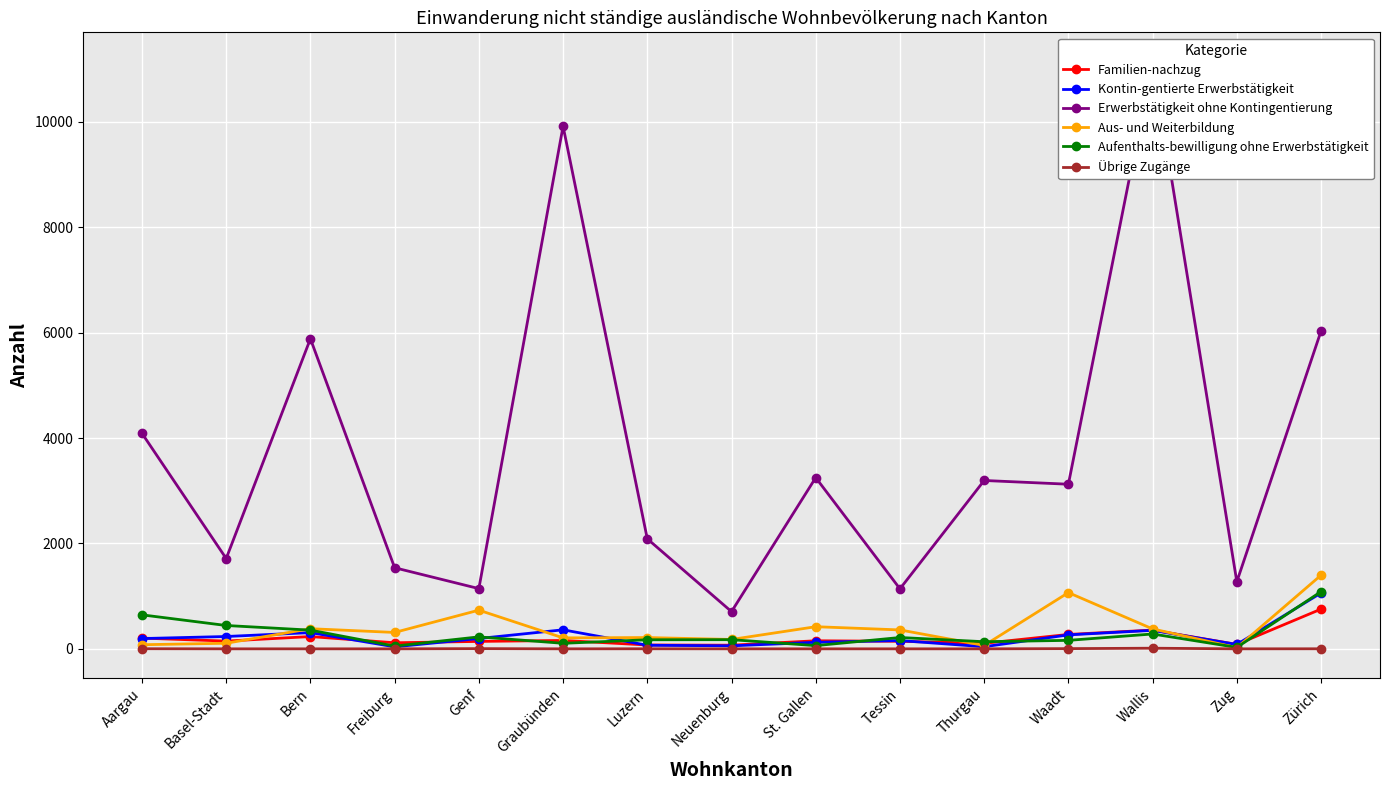

Reading left to right, list all the values displayed in this chart.

Familien-nachzug: Aargau=204	Basel-Stadt=147	Bern=233	Freiburg=115	Genf=141	Graubünden=159	Luzern=73	Neuenburg=69	St. Gallen=153	Tessin=143	Thurgau=105	Waadt=273	Wallis=356	Zug=84	Zürich=754
Kontin-gentierte Erwerbstätigkeit: Aargau=195	Basel-Stadt=234	Bern=308	Freiburg=38	Genf=196	Graubünden=361	Luzern=68	Neuenburg=57	St. Gallen=124	Tessin=157	Thurgau=40	Waadt=265	Wallis=351	Zug=83	Zürich=1060
Erwerbstätigkeit ohne Kontingentierung: Aargau=4090	Basel-Stadt=1714	Bern=5885	Freiburg=1539	Genf=1143	Graubünden=9918	Luzern=2088	Neuenburg=706	St. Gallen=3249	Tessin=1139	Thurgau=3195	Waadt=3124	Wallis=11143	Zug=1273	Zürich=6032
Aus- und Weiterbildung: Aargau=78	Basel-Stadt=106	Bern=382	Freiburg=311	Genf=734	Graubünden=208	Luzern=214	Neuenburg=178	St. Gallen=420	Tessin=359	Thurgau=65	Waadt=1067	Wallis=378	Zug=22	Zürich=1398
Aufenthalts-bewilligung ohne Erwerbstätigkeit: Aargau=645	Basel-Stadt=443	Bern=355	Freiburg=52	Genf=227	Graubünden=105	Luzern=172	Neuenburg=174	St. Gallen=61	Tessin=215	Thurgau=135	Waadt=161	Wallis=282	Zug=27	Zürich=1086
Übrige Zugänge: Aargau=2	Basel-Stadt=0	Bern=0	Freiburg=0	Genf=4	Graubünden=0	Luzern=1	Neuenburg=0	St. Gallen=0	Tessin=0	Thurgau=0	Waadt=4	Wallis=12	Zug=0	Zürich=1